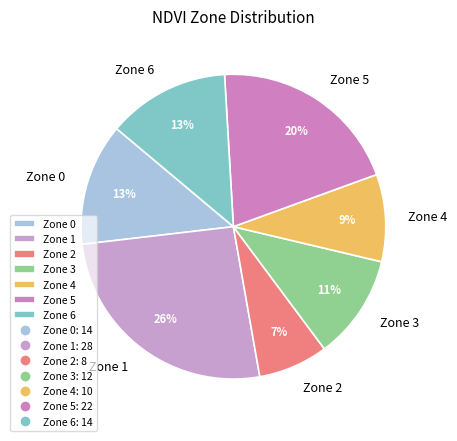

Which has a higher value, Zone 3 or Zone 1?

Zone 1